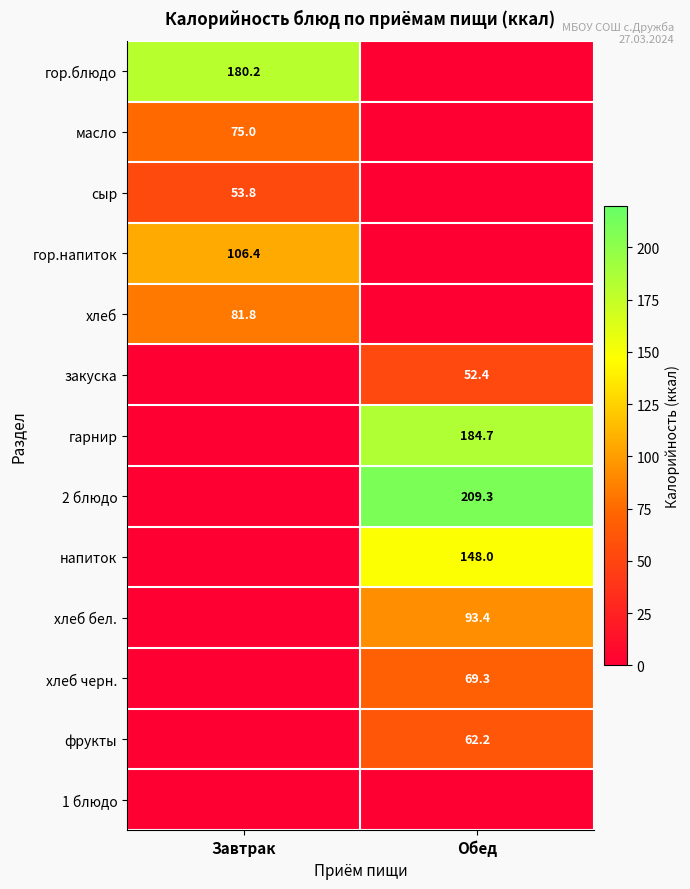

How many data points does each series have?

2